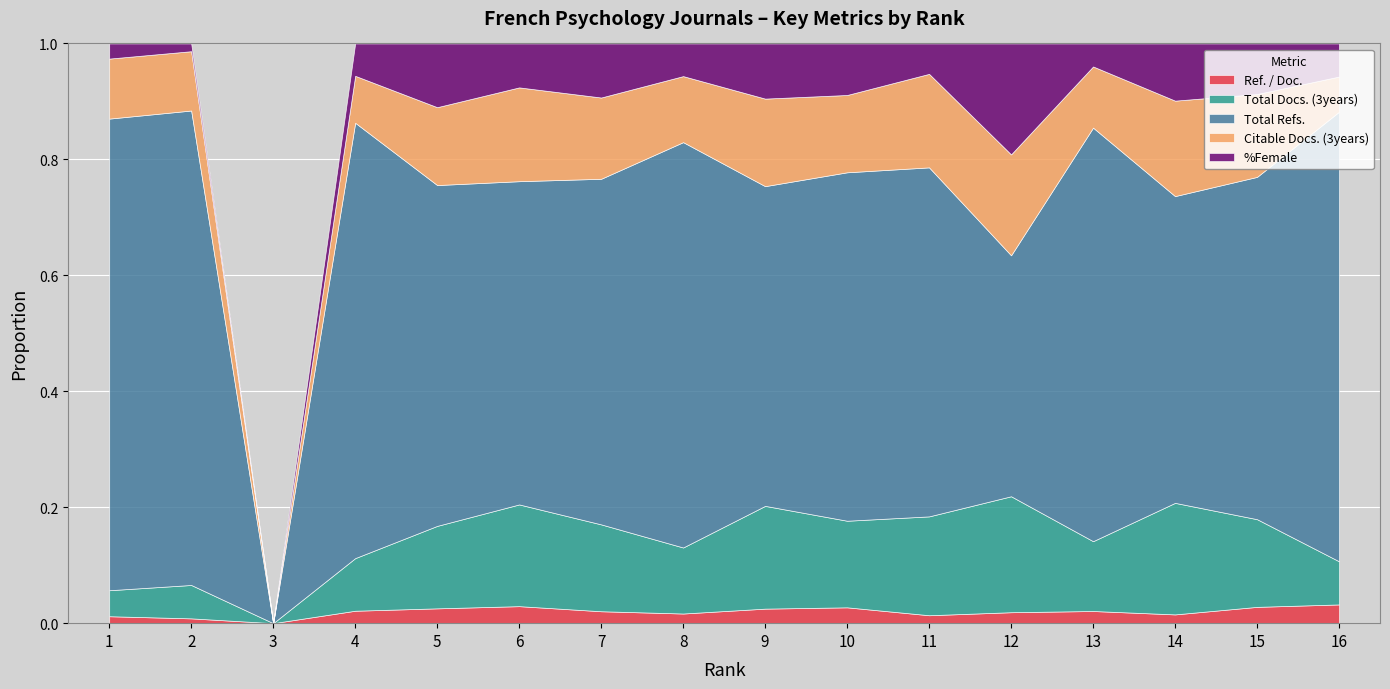

In %Female, how many points are higher than both neighbors (excluding endpoints)?

5